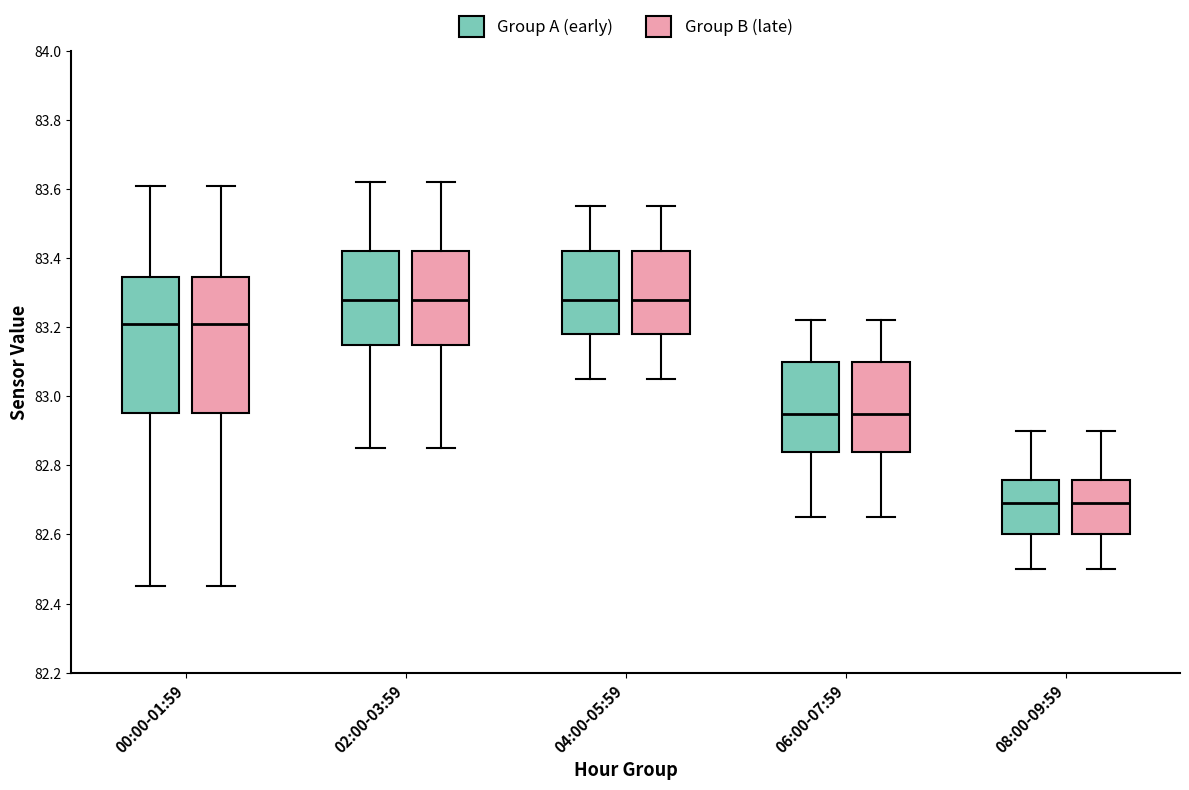

Reading left to right, transcribe this box plot: for each box, give where its median line is, the range the box spans, and where its two whiskers end, as read against the y-axis. The values are not printed on the chart, so give them approximately, as read against the axis.

00:00-01:59 (Group A (early)): median 83.22, box 82.96 to 83.34, whiskers 82.46 to 83.62
00:00-01:59 (Group B (late)): median 83.22, box 82.96 to 83.34, whiskers 82.46 to 83.62
02:00-03:59 (Group A (early)): median 83.28, box 83.16 to 83.42, whiskers 82.86 to 83.62
02:00-03:59 (Group B (late)): median 83.28, box 83.16 to 83.42, whiskers 82.86 to 83.62
04:00-05:59 (Group A (early)): median 83.28, box 83.18 to 83.42, whiskers 83.06 to 83.56
04:00-05:59 (Group B (late)): median 83.28, box 83.18 to 83.42, whiskers 83.06 to 83.56
06:00-07:59 (Group A (early)): median 82.96, box 82.84 to 83.10, whiskers 82.66 to 83.22
06:00-07:59 (Group B (late)): median 82.96, box 82.84 to 83.10, whiskers 82.66 to 83.22
08:00-09:59 (Group A (early)): median 82.70, box 82.60 to 82.76, whiskers 82.50 to 82.90
08:00-09:59 (Group B (late)): median 82.70, box 82.60 to 82.76, whiskers 82.50 to 82.90